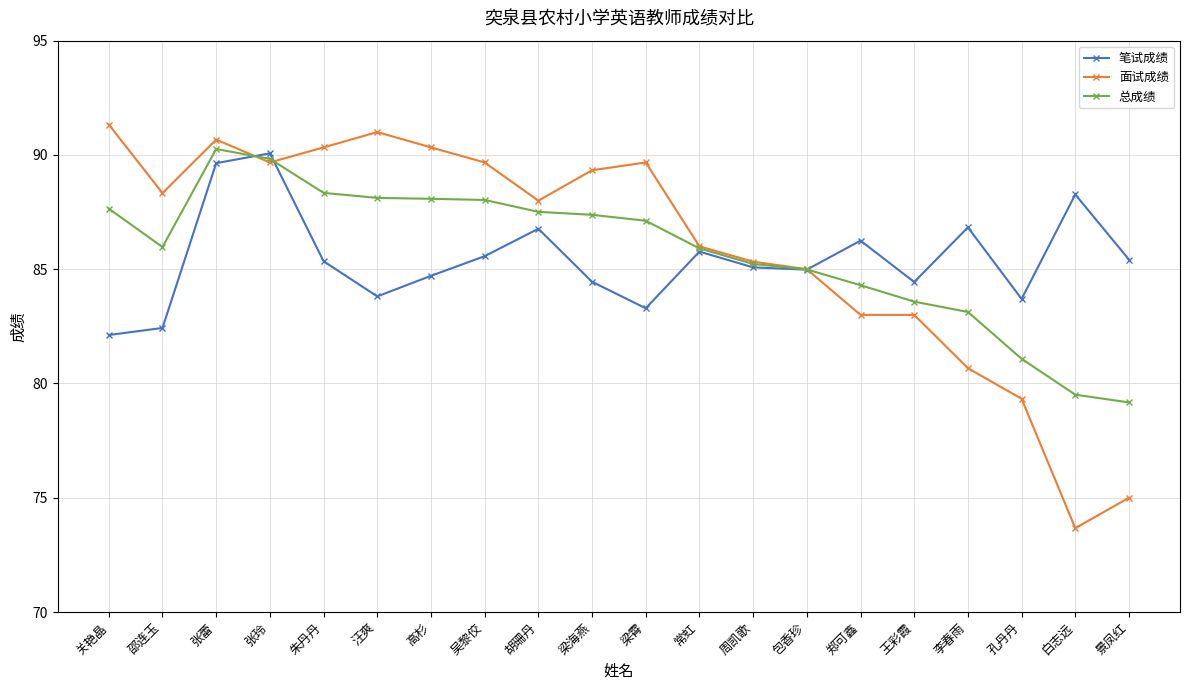

Is the value of 面试成绩 at 朱丹丹 greater than the value of 总成绩 at 吴黎佼?

Yes